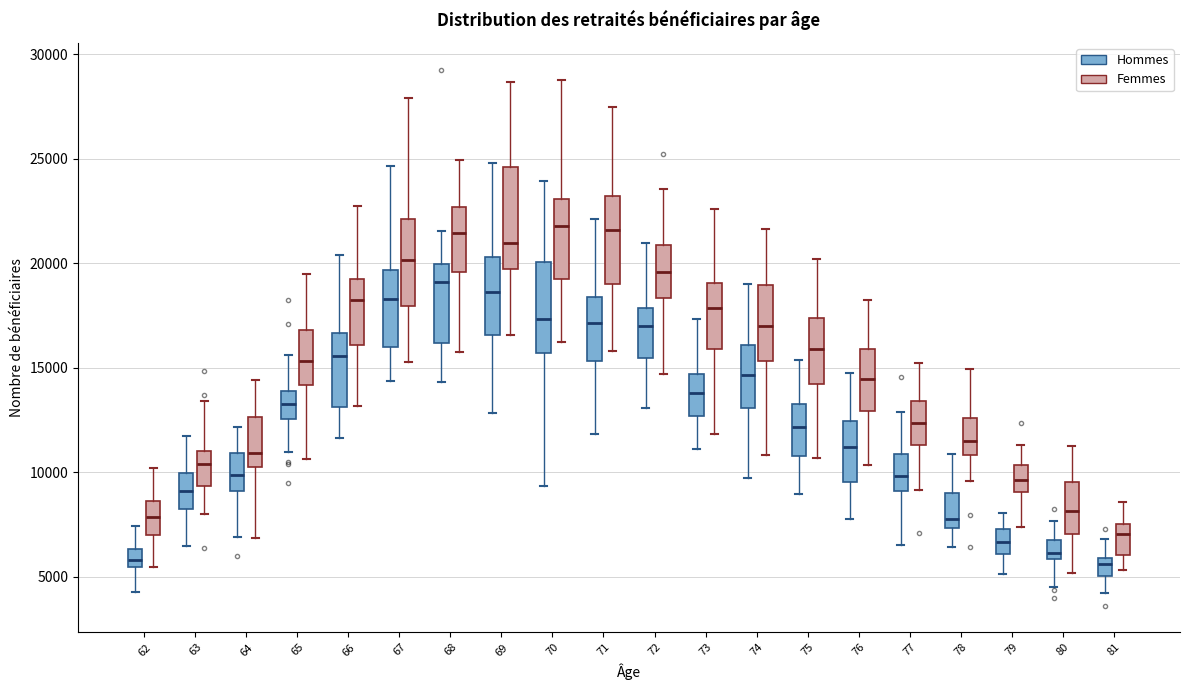

Where does the median line of the box for 65 (Hommes) sit on the y-axis? The values are not printed on the chart, so give them approximately, as read against the axis.

13000